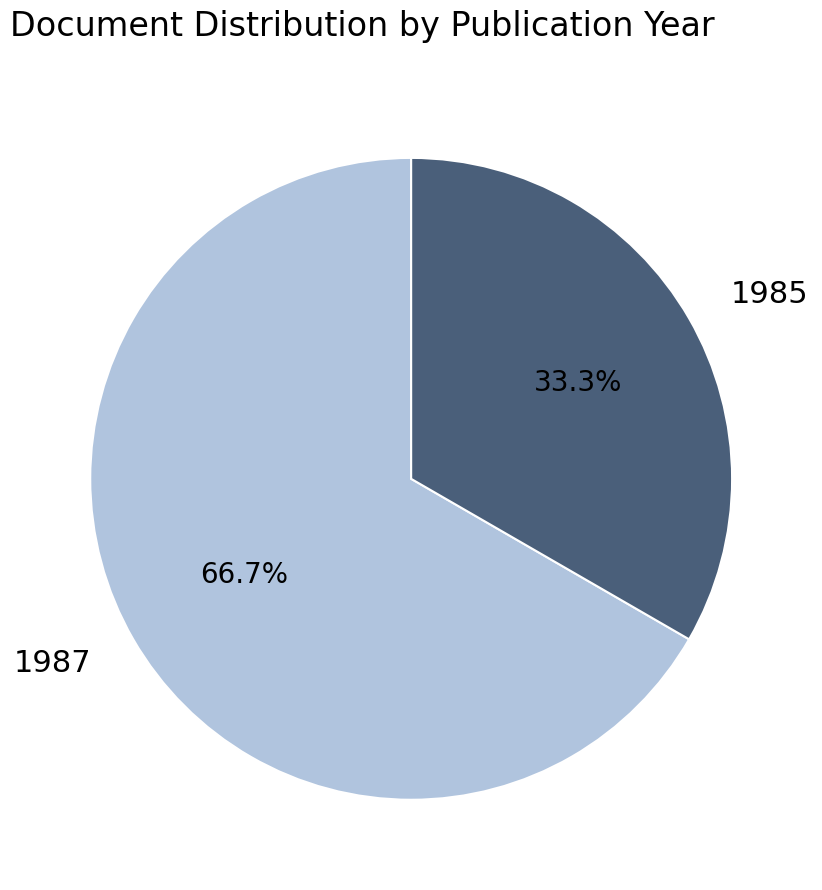

Rank the categories by value from highest to lowest.

1987, 1985